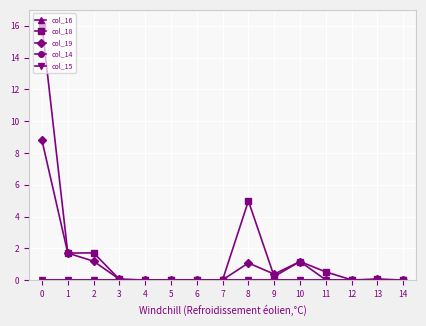

What is the greatest value displayed?

16.0